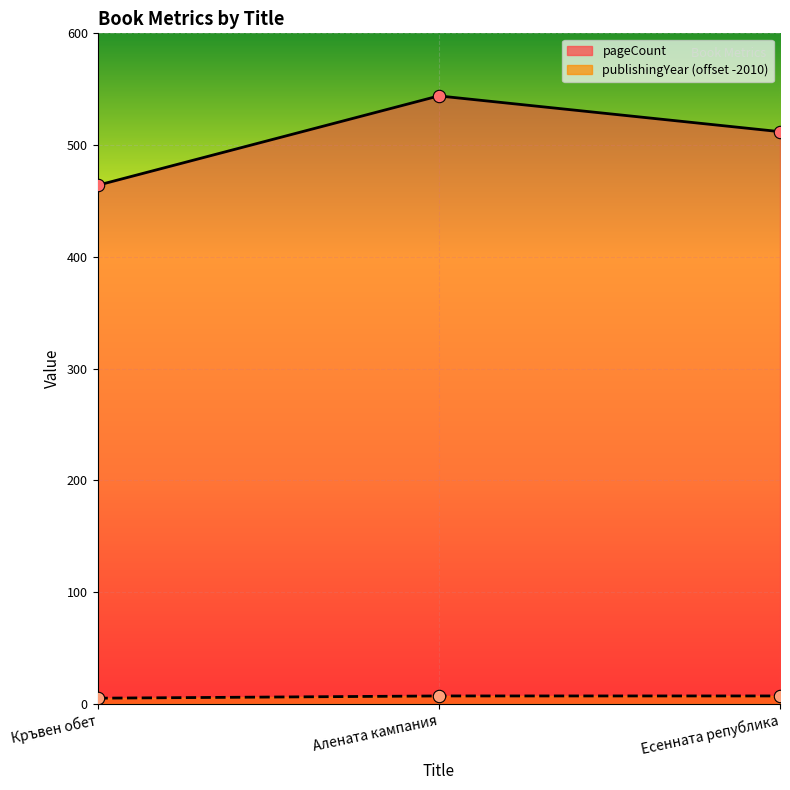

Which series has the largest total across all categories?

pageCount